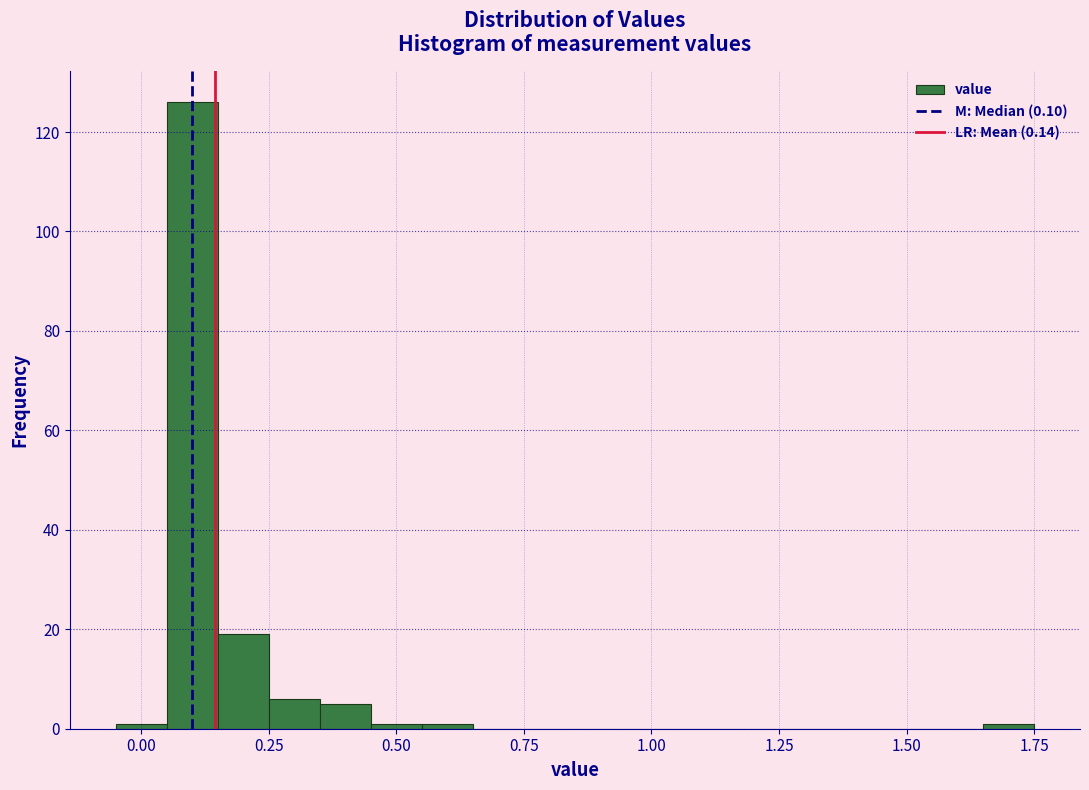

Read against the x-axis, roughly where is the centre of the tallest bar?

0.10